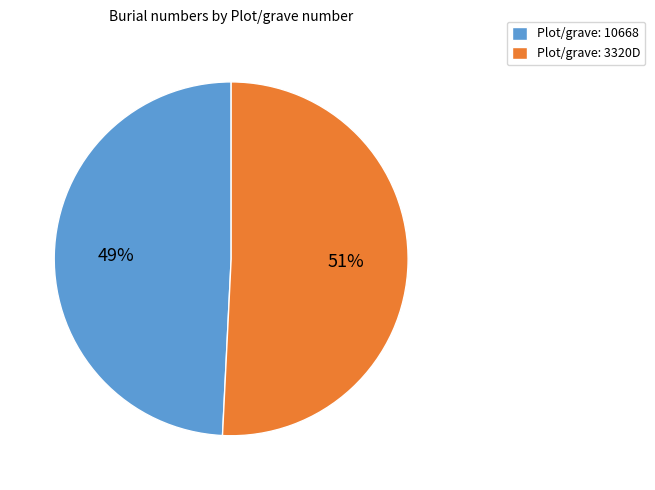

True or false: Plot/grave: 3320D accounts for 37% of the total.

False